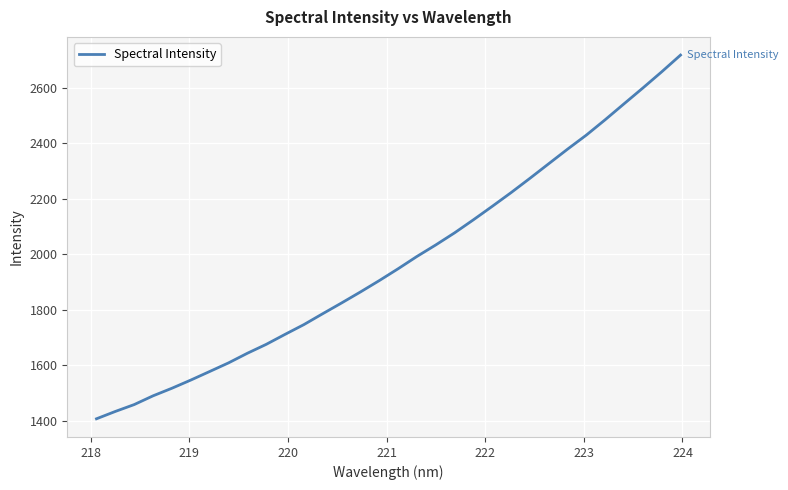

What is the difference between the second highest and minimum values?

1249.3